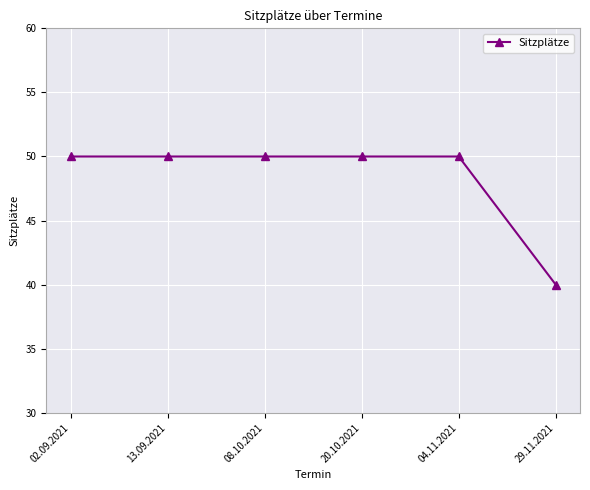

What is the greatest value displayed?

50